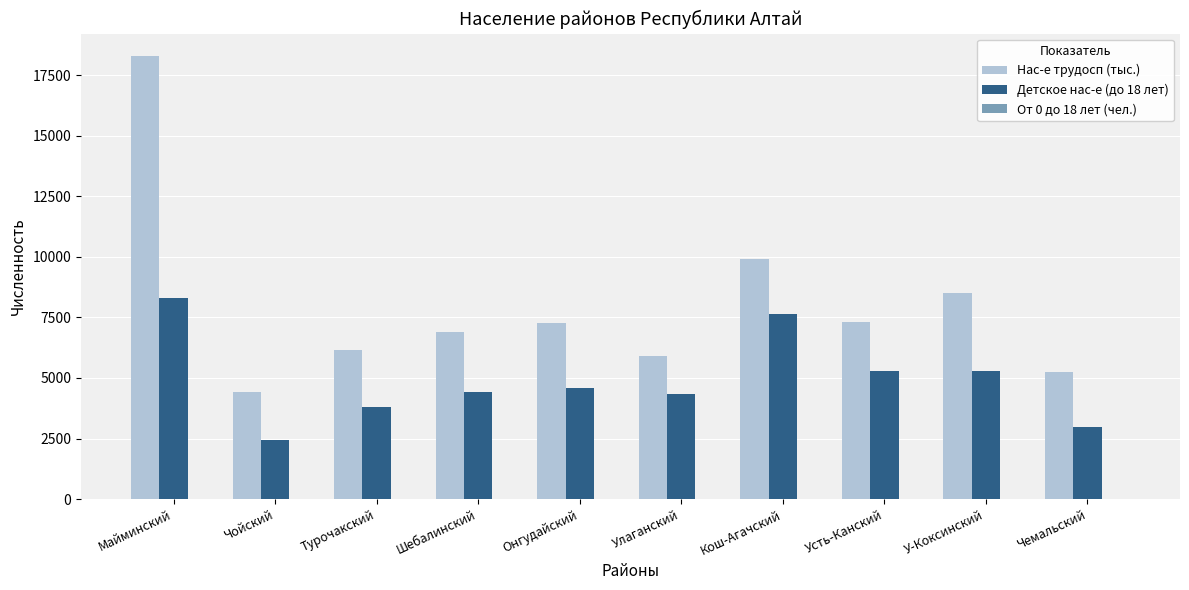

The value of Детское нас-е (до 18 лет) at Майминский is 8318. True or false?

True